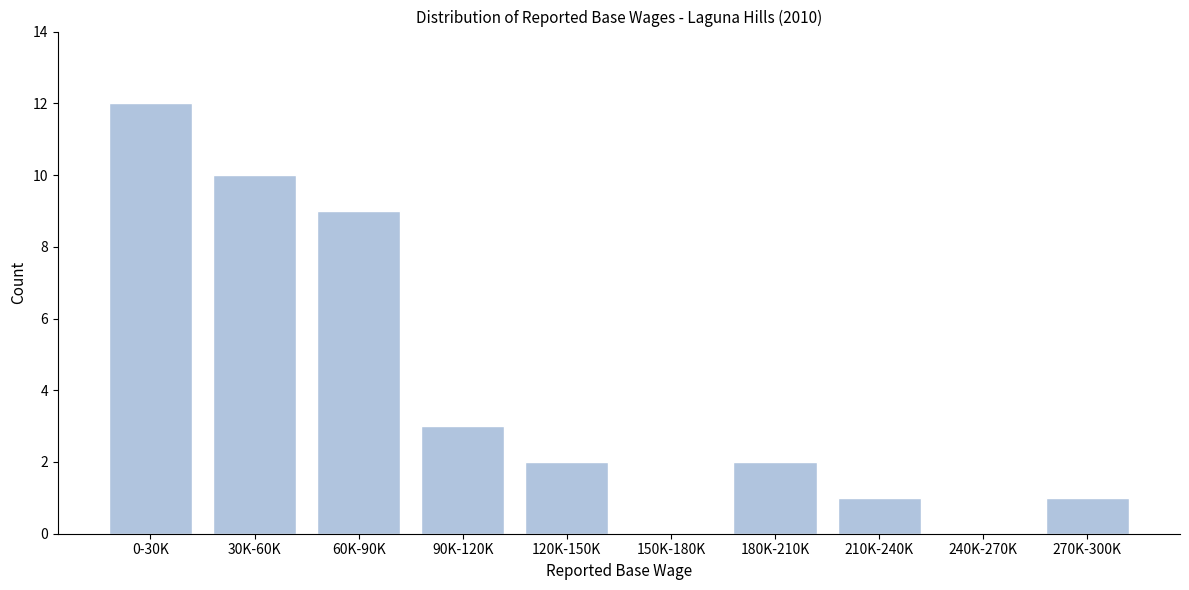

Reading right to left, what are all the values shown in this chart?

270K-300K=1	240K-270K=0	210K-240K=1	180K-210K=2	150K-180K=0	120K-150K=2	90K-120K=3	60K-90K=9	30K-60K=10	0-30K=12